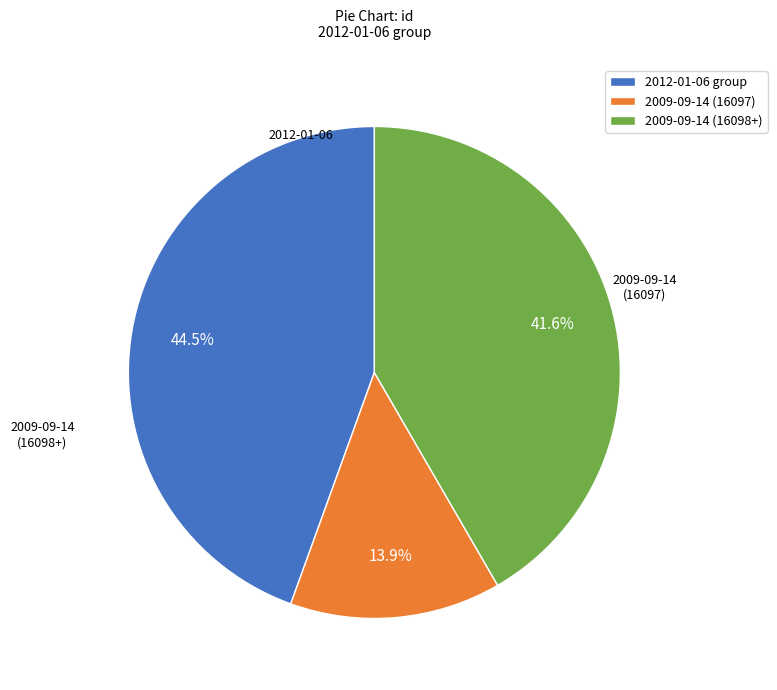

How many slices are in this pie chart?

3